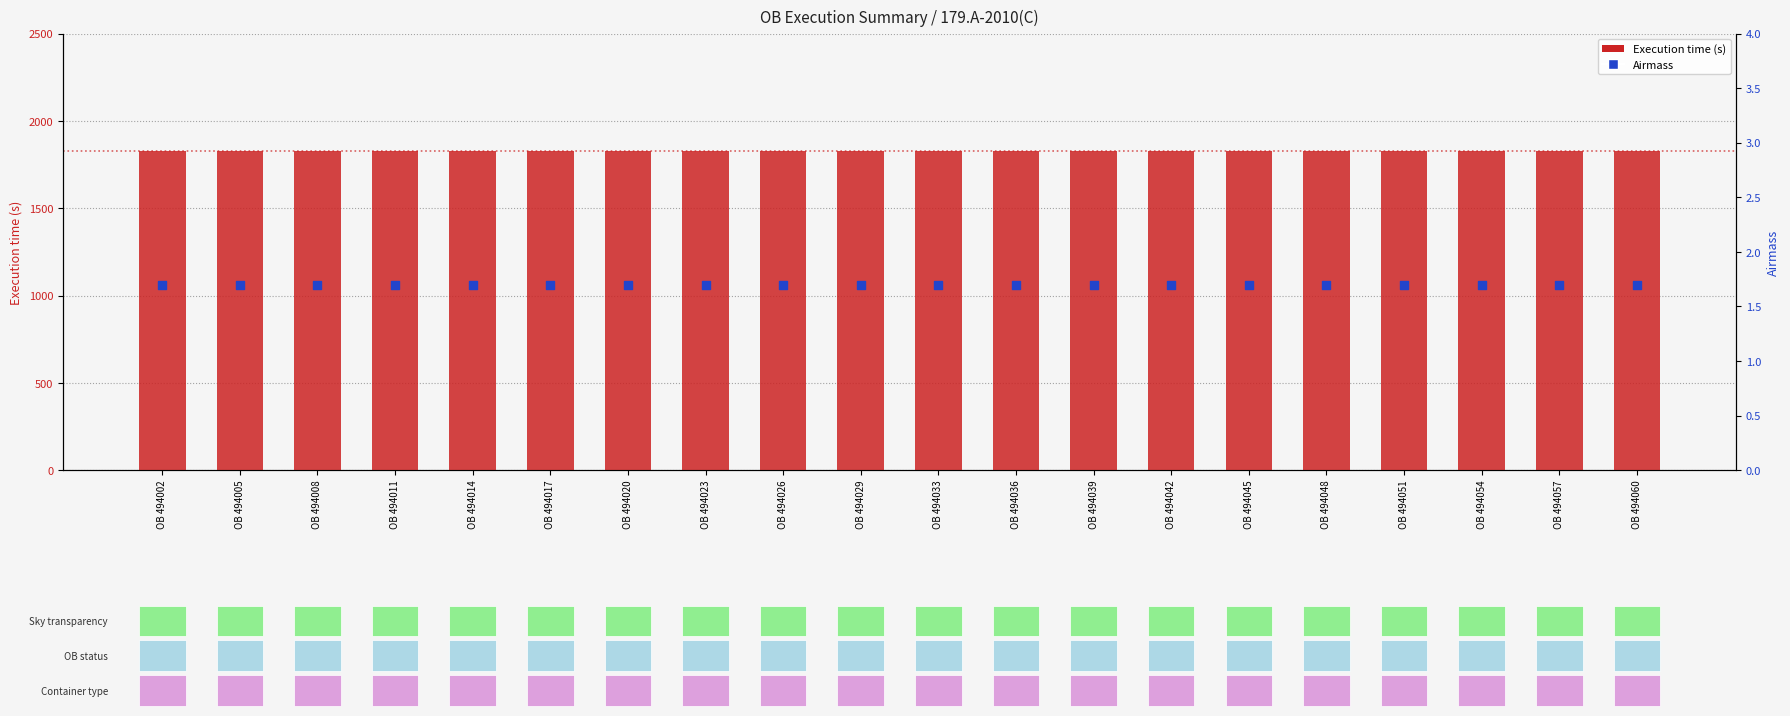

At how many categories does at least one series exceed 925?

20